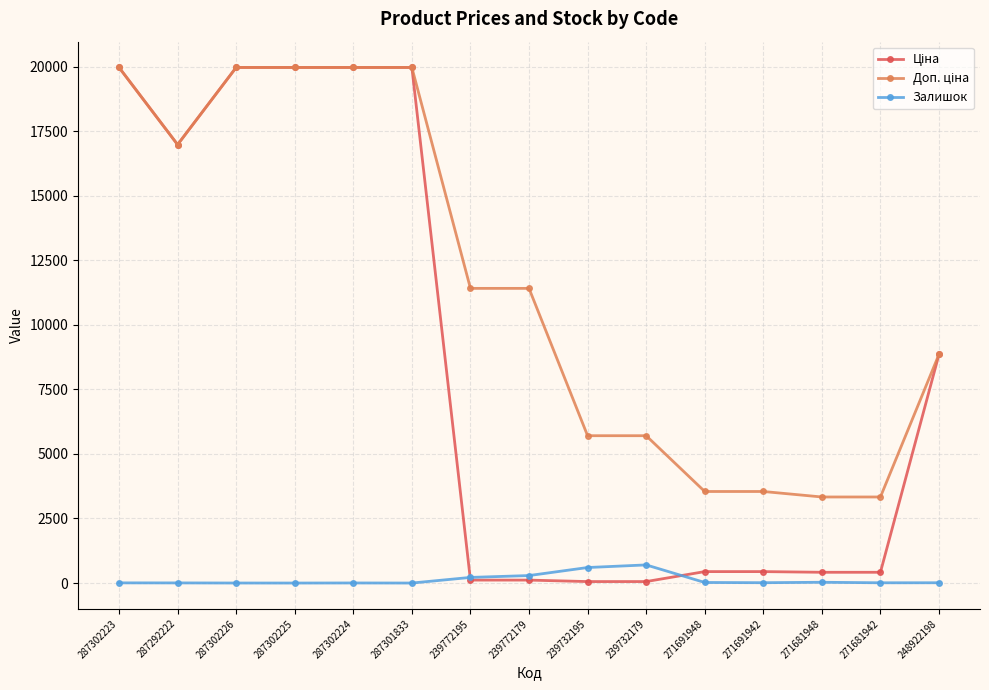

What is the total value across all series at 271681948?

3779.0